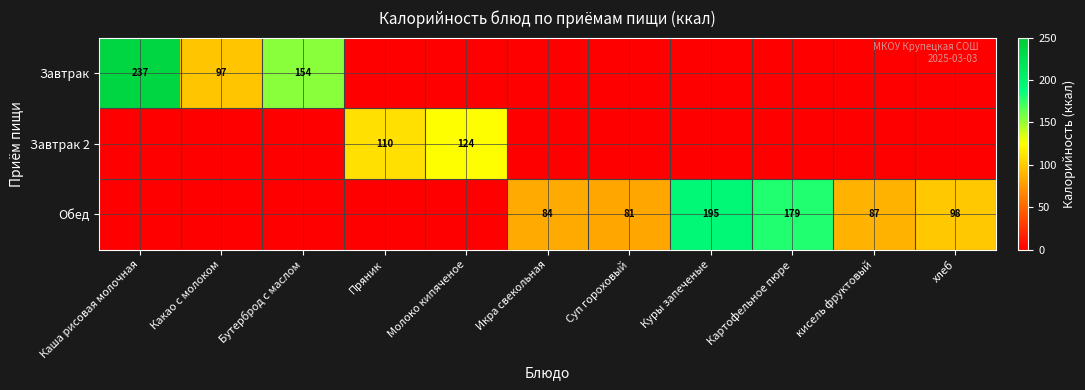

At how many categories does at least one series exceed 131?

4